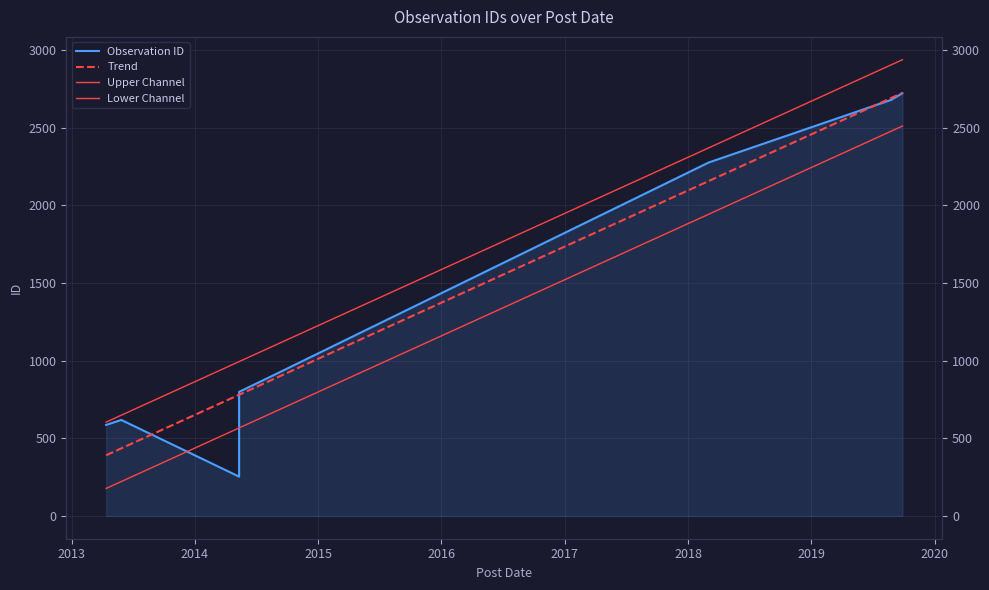

The Trend series shows 1224.7 at 2016. True or false?

False